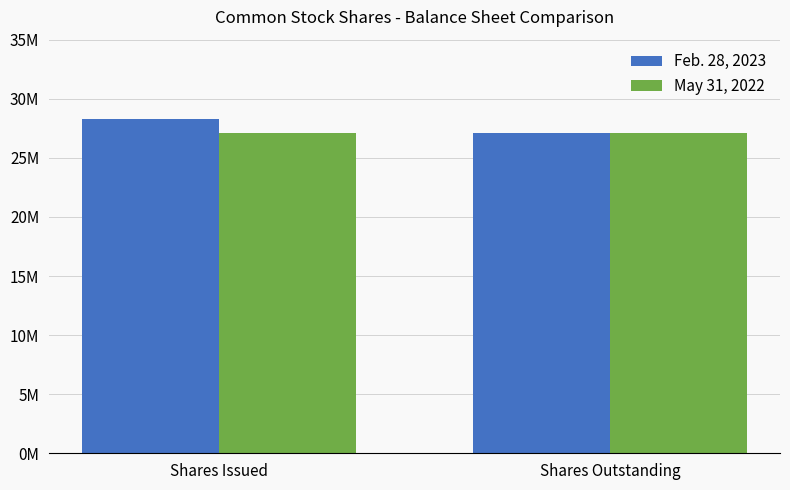

What is the maximum value shown in the chart?

28320000